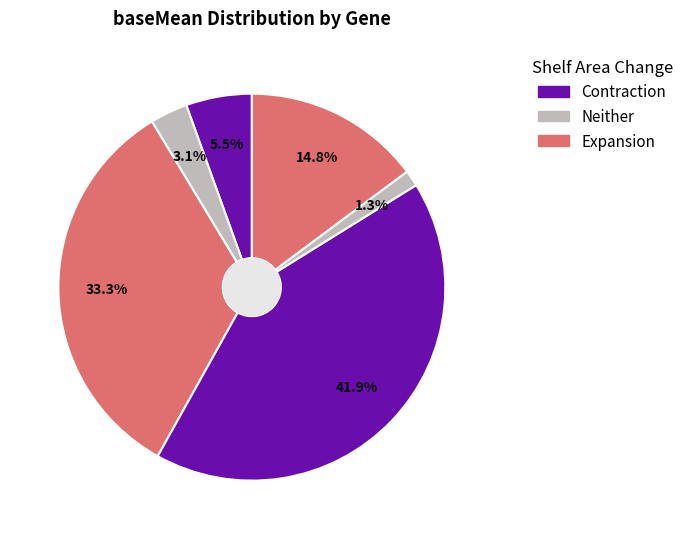

How many slices are in this pie chart?

6